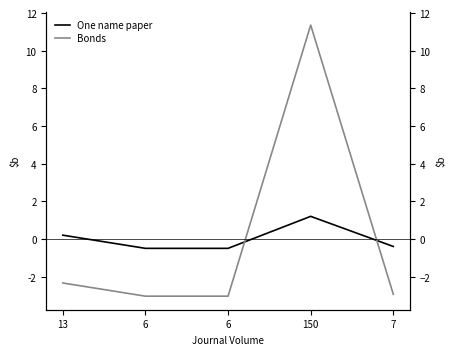

Which series has the largest total across all categories?

One name paper